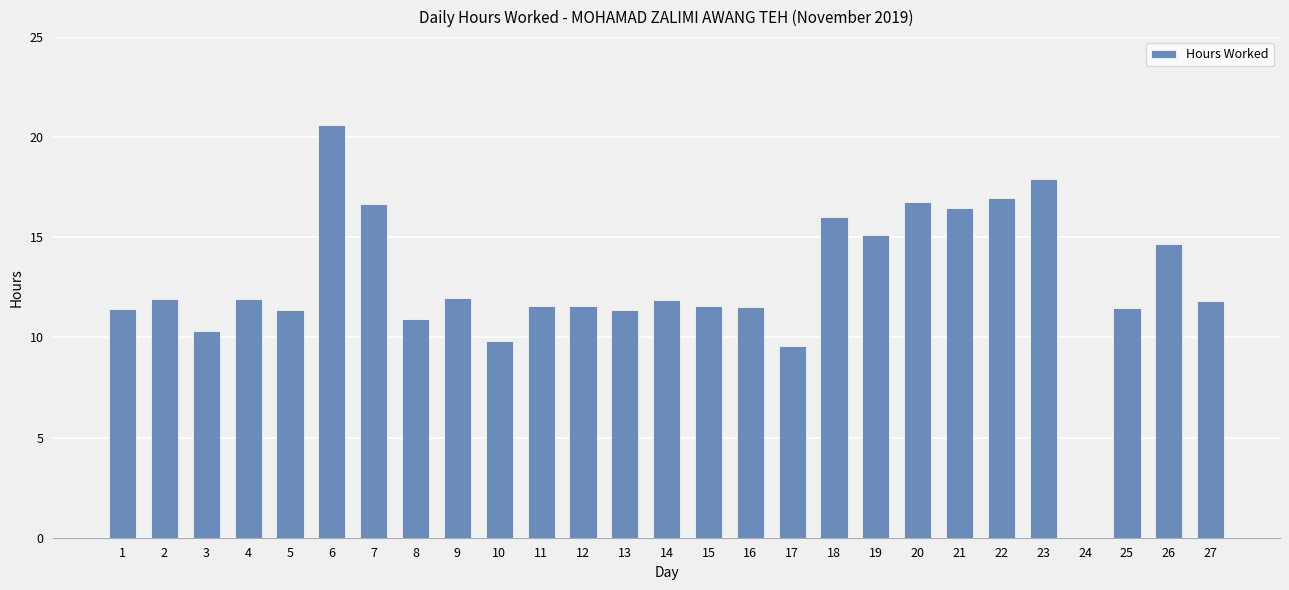

Count the number of categories in the chart.

27